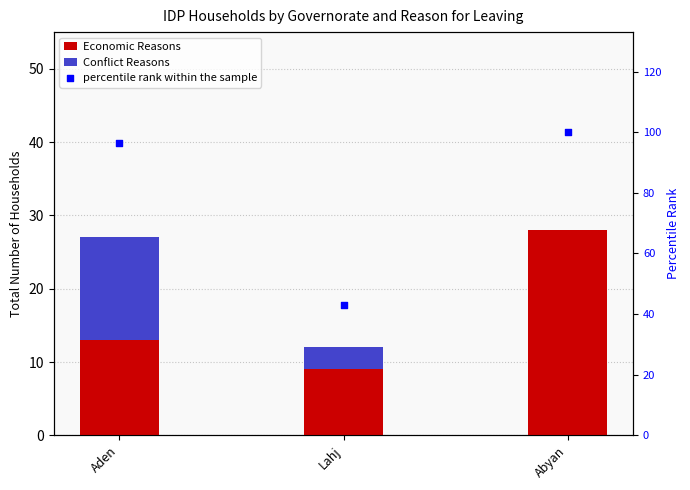

Is the value of Conflict Reasons at Abyan greater than the value of percentile rank within the sample at Abyan?

No